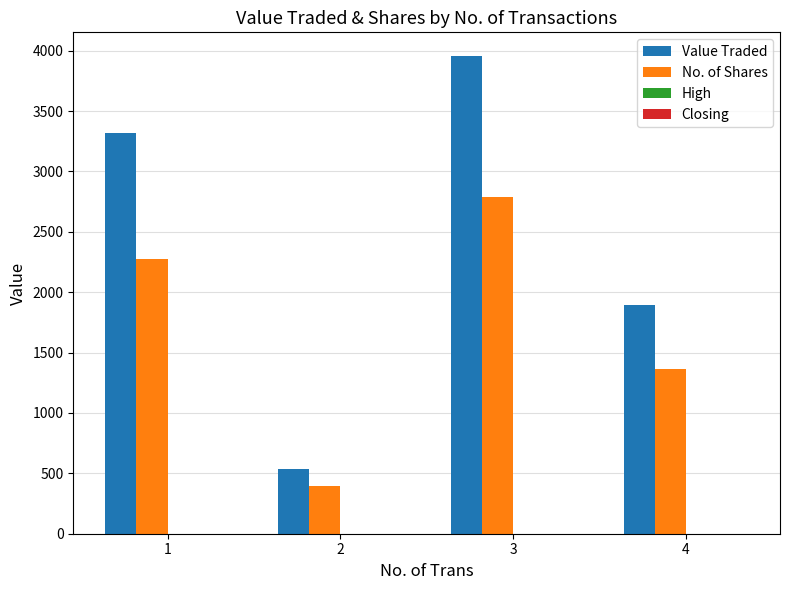

What is the maximum value shown in the chart?

3954.0